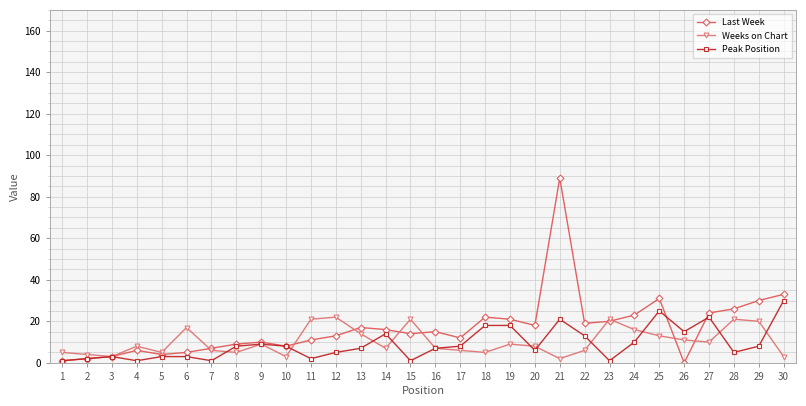

The value of Peak Position at 17 is 8. True or false?

True